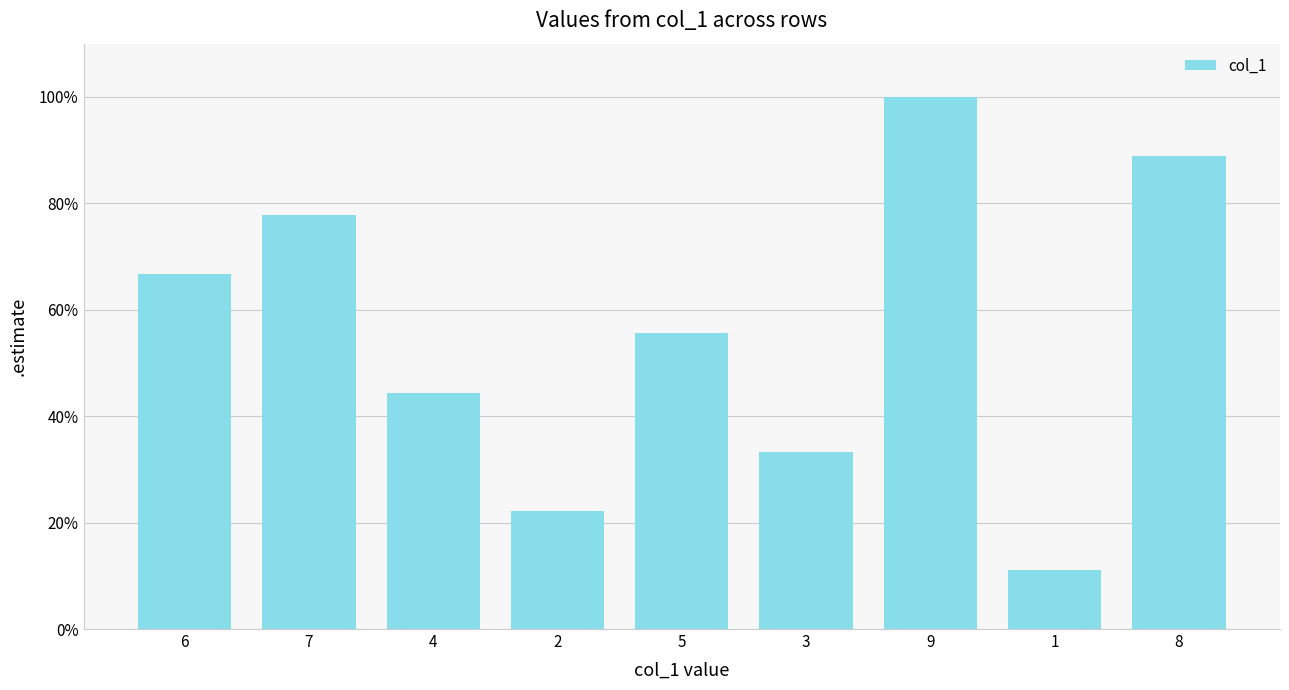

What is the change in value from 2 to 3?

+0.1